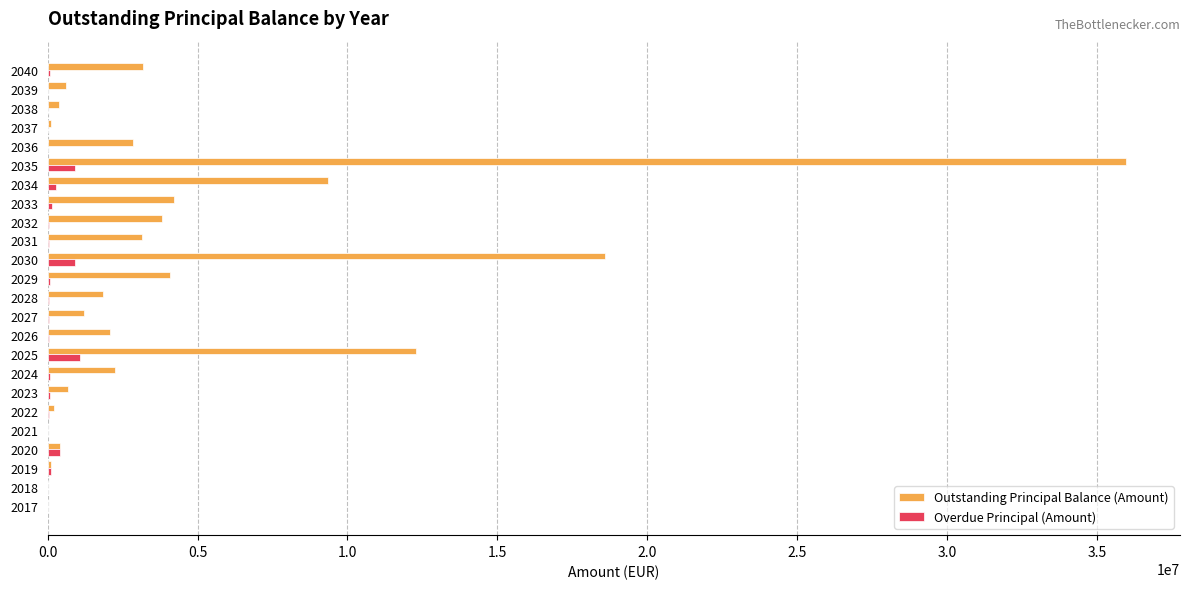

Which series has the largest total across all categories?

Outstanding Principal Balance (Amount)